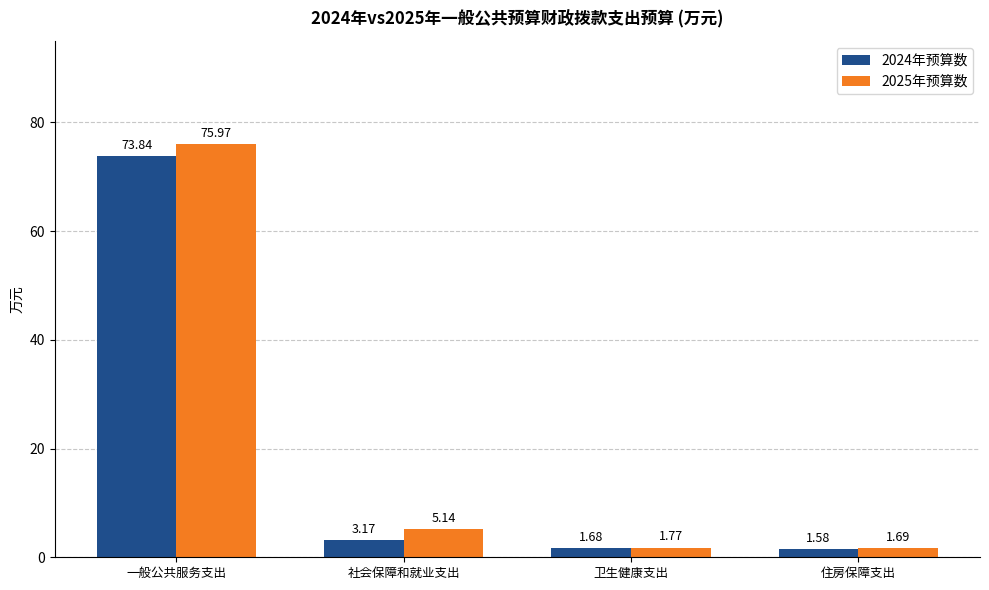

How many bars are there in each group?

2